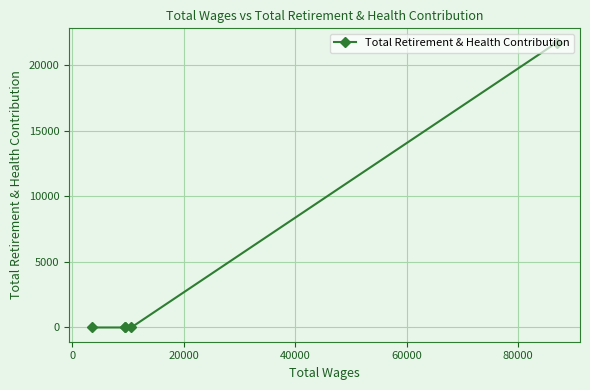

Reading left to right, list all the values displayed in this chart.

0	0	0	0	21737